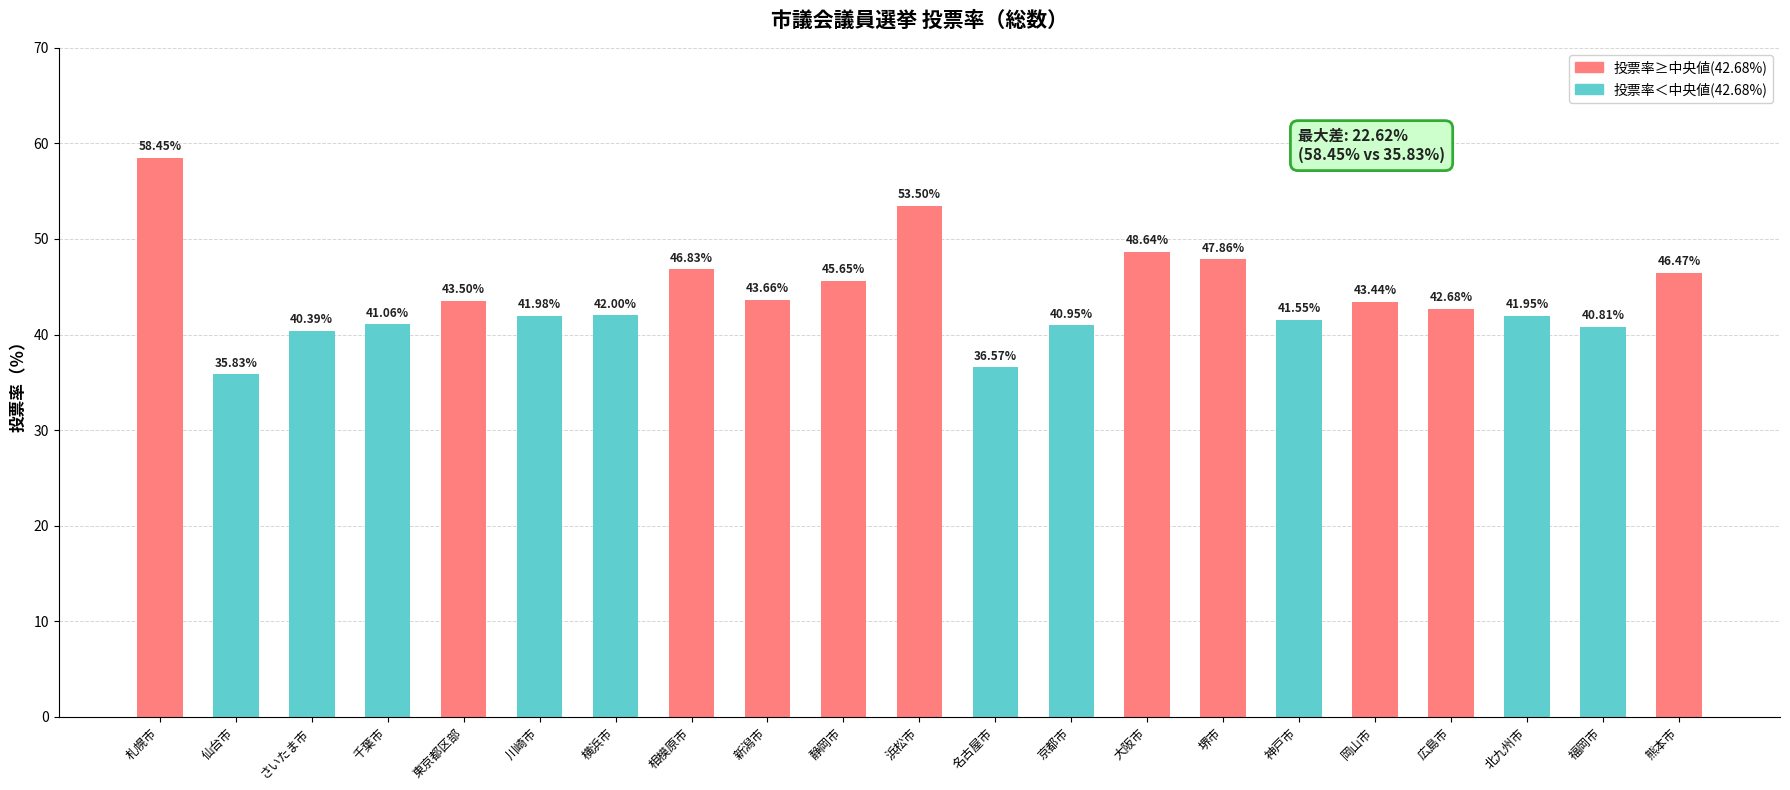

What is the average value?

44.0